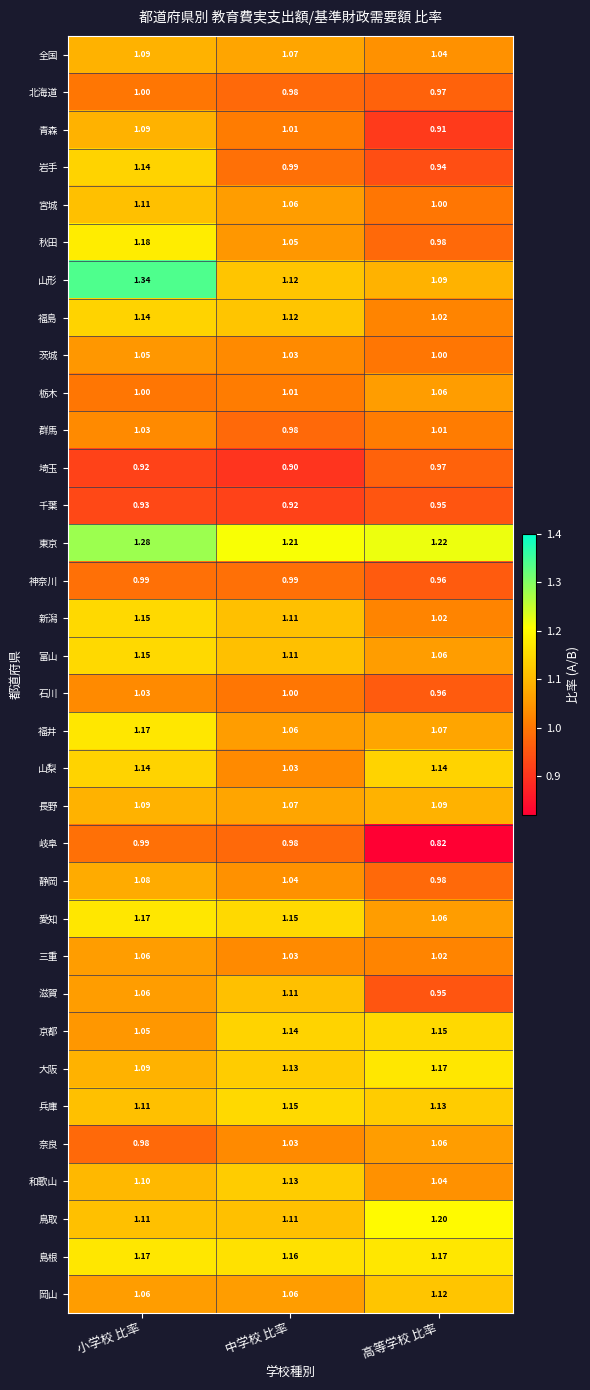

Which series has the largest total across all categories?

東京